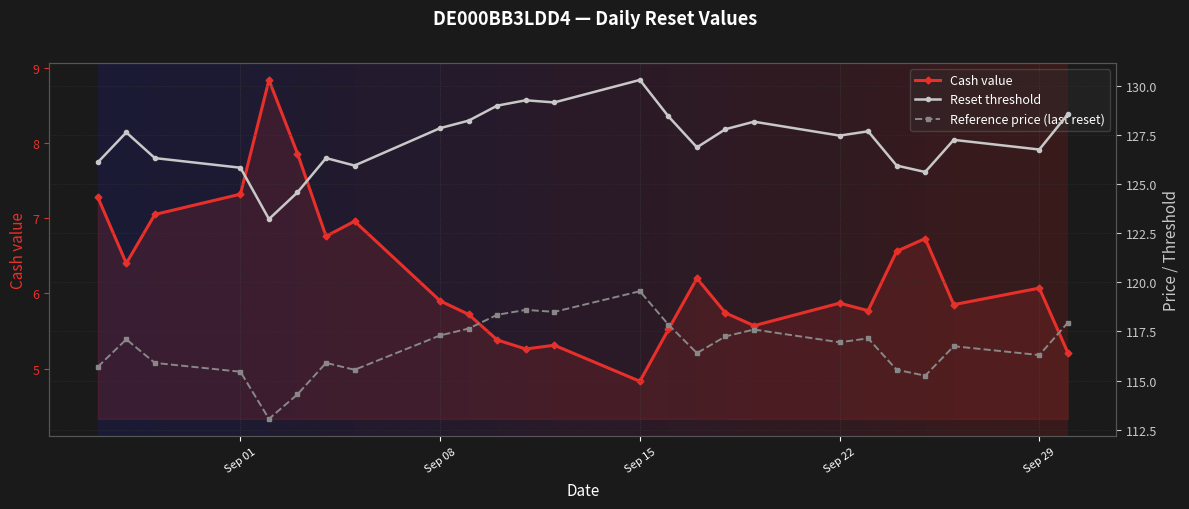

What is the minimum value shown in the chart?

4.8